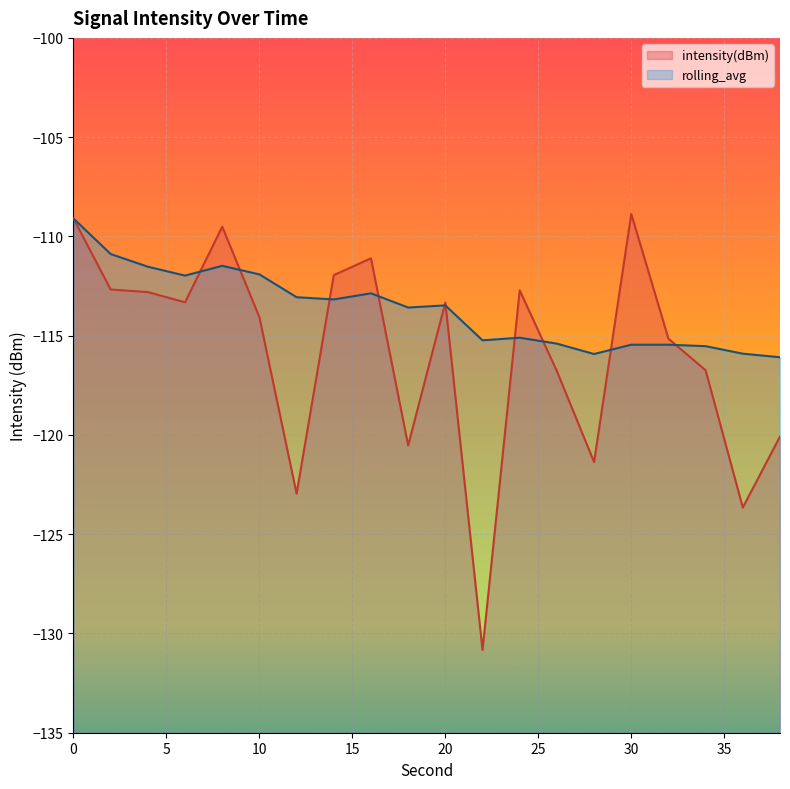

At which label does rolling_avg reach its minimum?

38